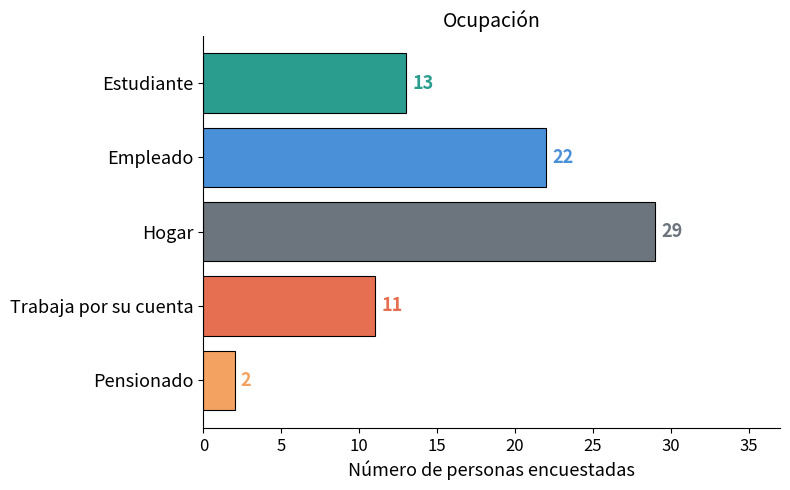

What is the smallest value displayed?

2